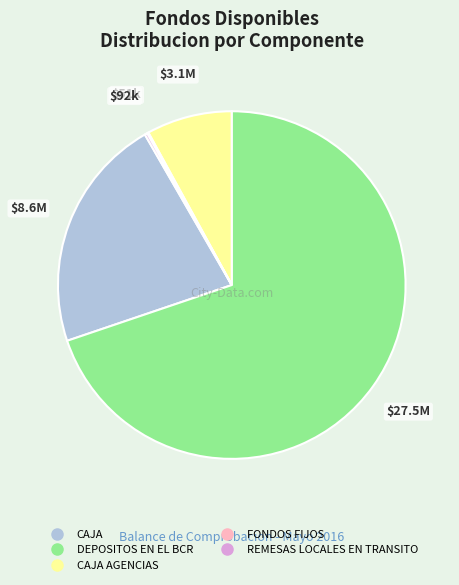

Does any single category account for the majority?

Yes